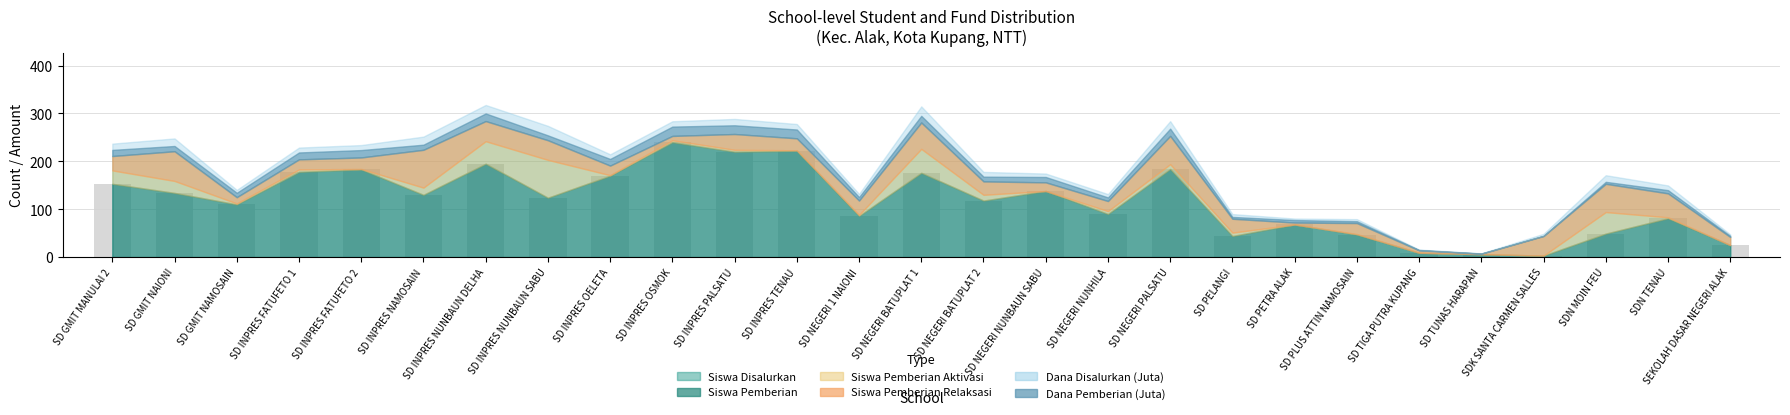

What value does the data have at SD NEGERI NUNBAUN SABU?

138